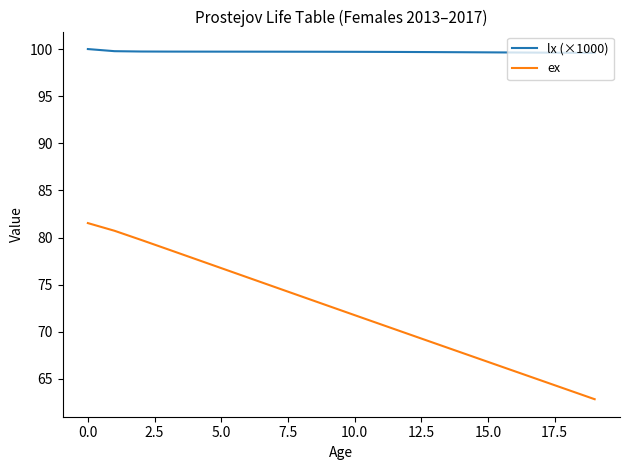

What is the sum of all ex values?

1445.4